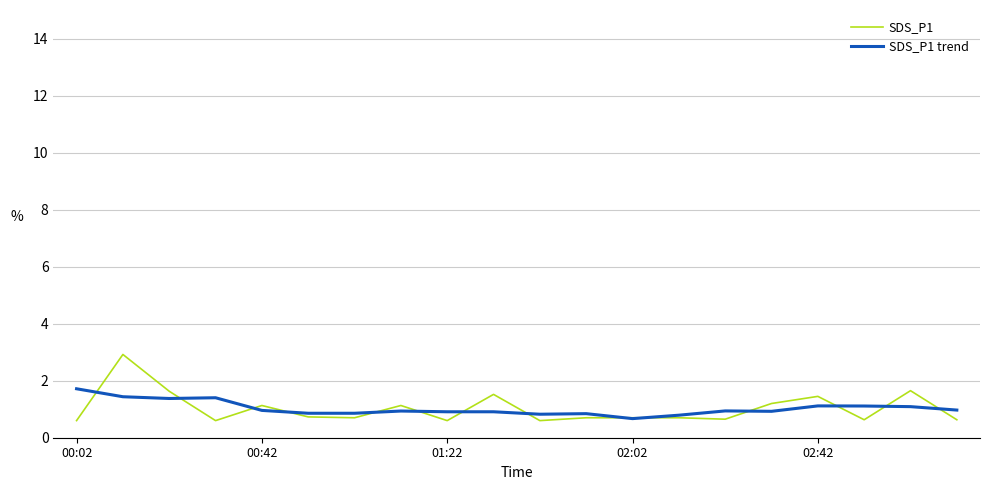

List the series in order of their peak value, lowest first.

SDS_P1 trend, SDS_P1